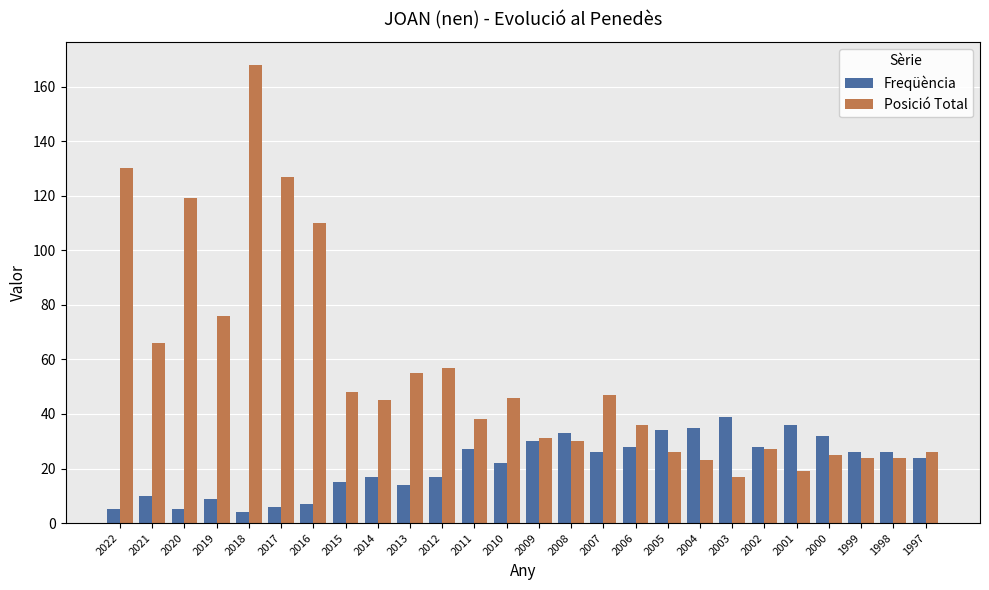

The value of Freqüència at 2012 is 9. True or false?

False